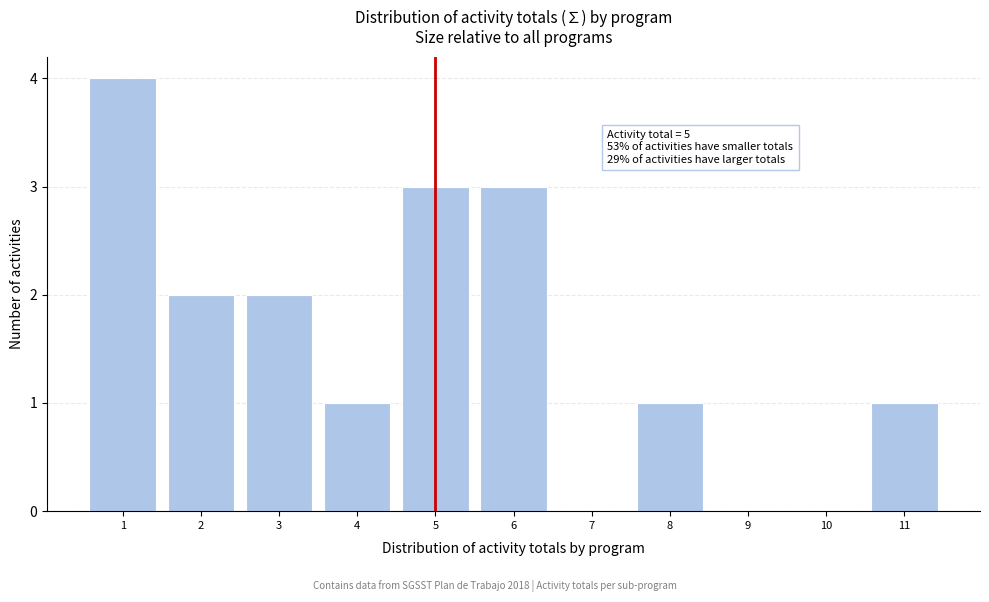

Reading right to left, list all the values displayed in this chart.

11=1	10=0	9=0	8=1	7=0	6=3	5=3	4=1	3=2	2=2	1=4